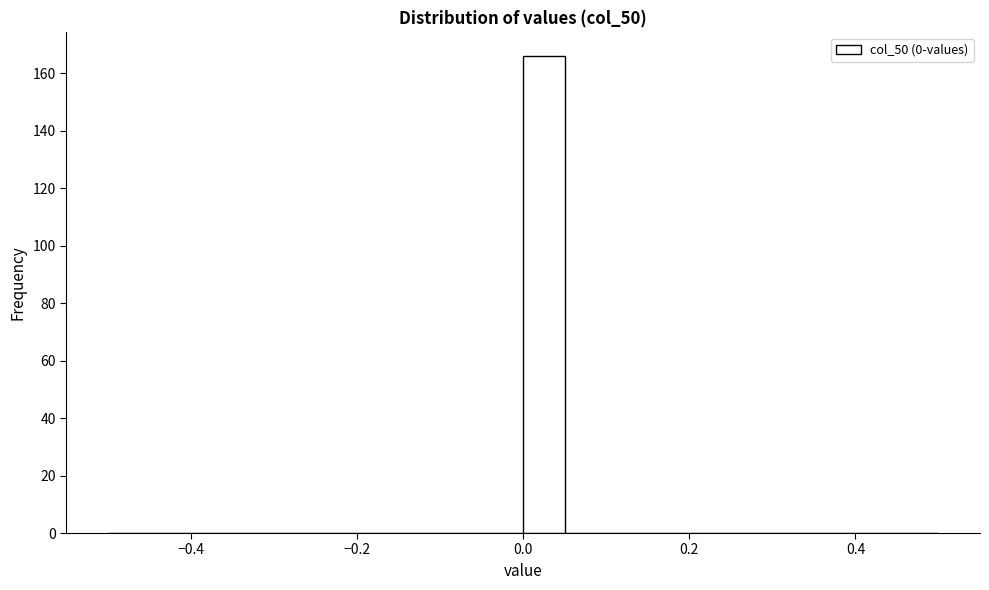

Around what value on the x-axis is the tallest bar? Give the approximate position of its centre, as read against the axis.

0.02